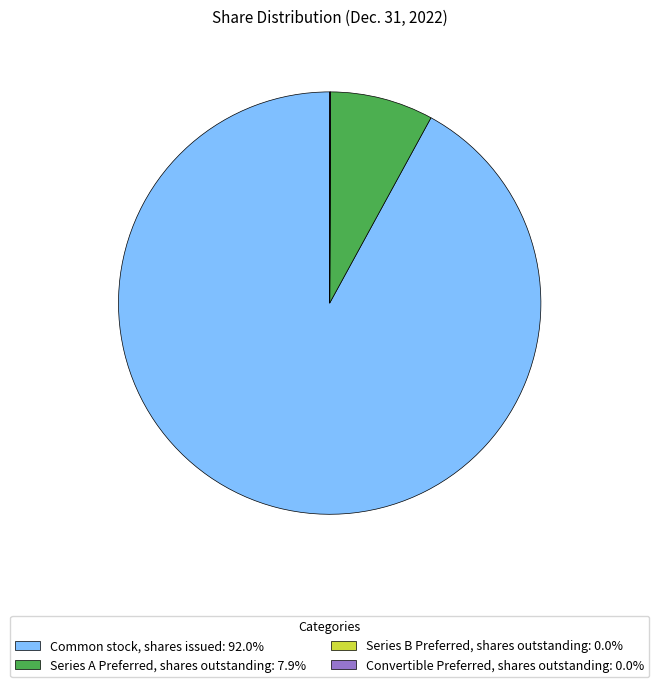

Is Common stock, shares issued the majority of the pie?

Yes